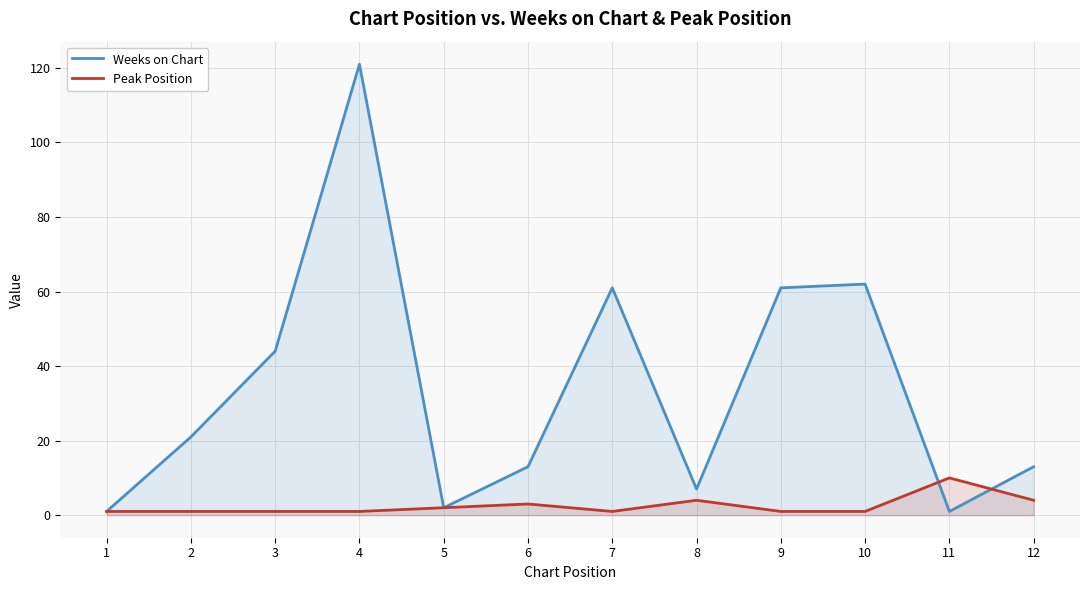

Reading right to left, list all the values displayed in this chart.

Weeks on Chart: 12=13	11=1	10=62	9=61	8=7	7=61	6=13	5=2	4=121	3=44	2=21	1=1
Peak Position: 12=4	11=10	10=1	9=1	8=4	7=1	6=3	5=2	4=1	3=1	2=1	1=1